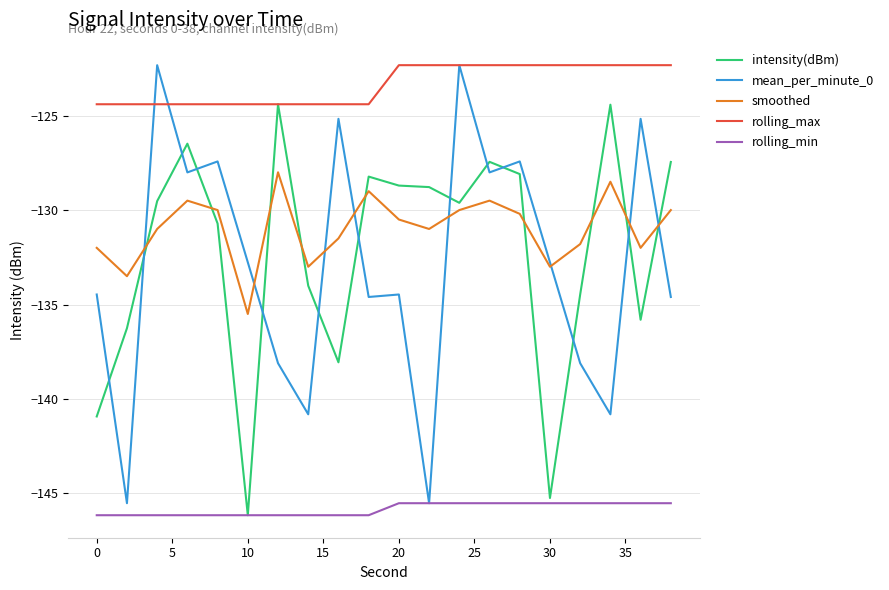

Which series has the largest total across all categories?

rolling_max